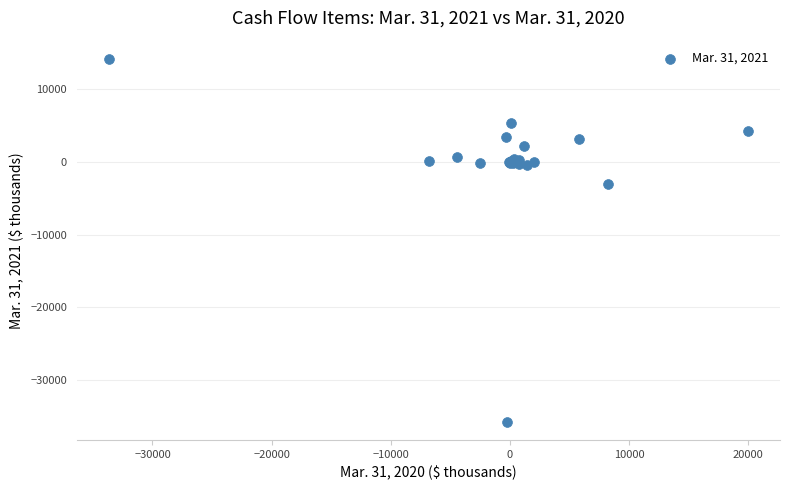

What Y value in the scatter plot is closest to -10782?

-3068